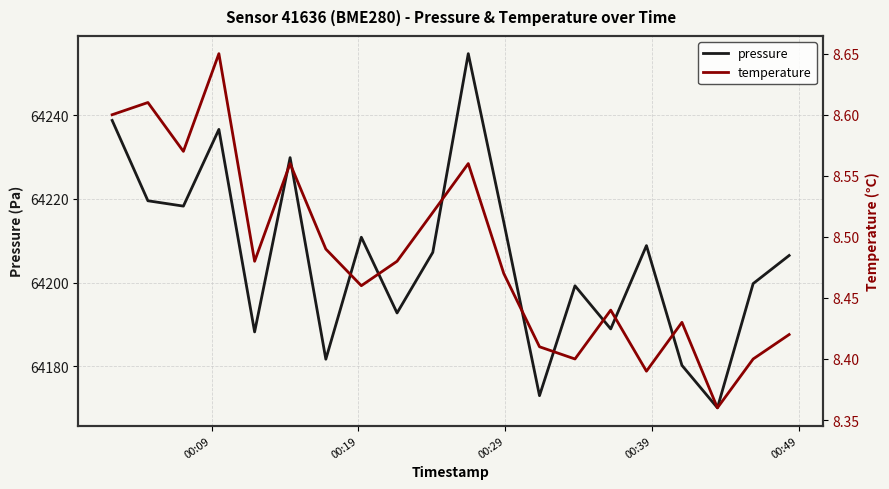

What is the lowest value of the pressure series?

64170.0